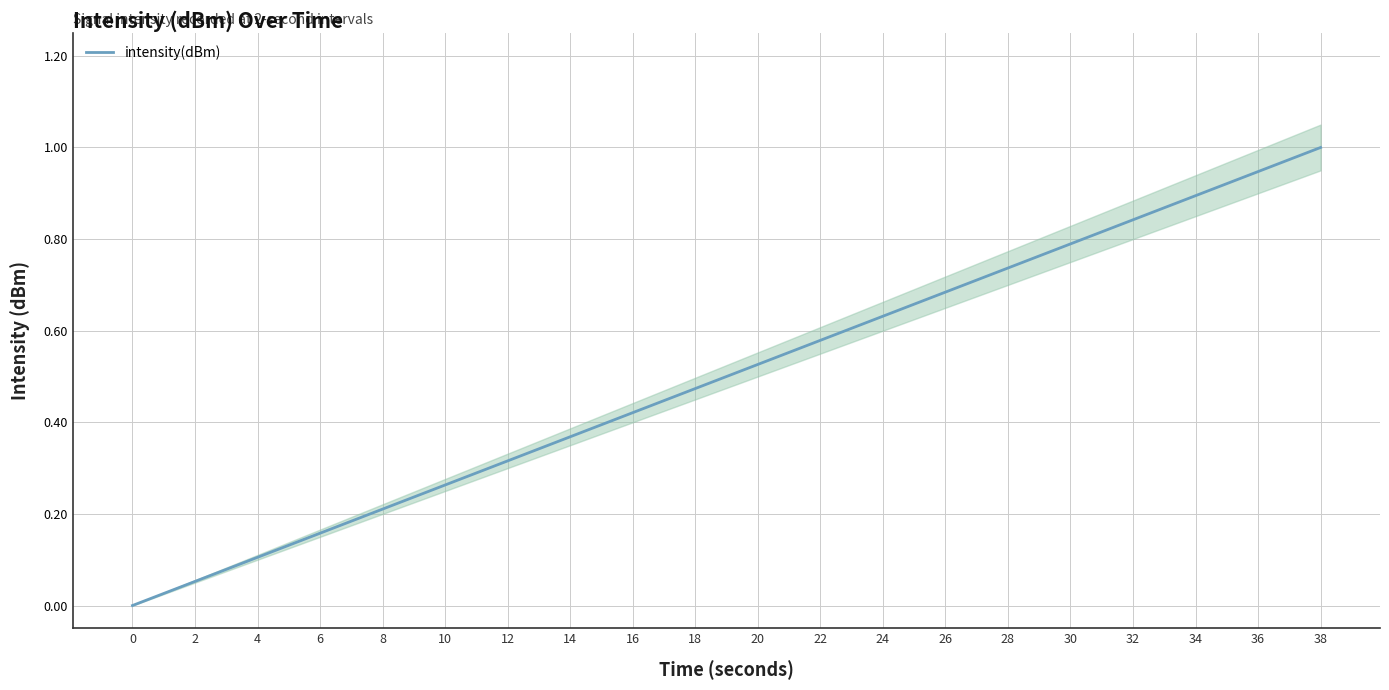

Count the number of categories in the chart.

20